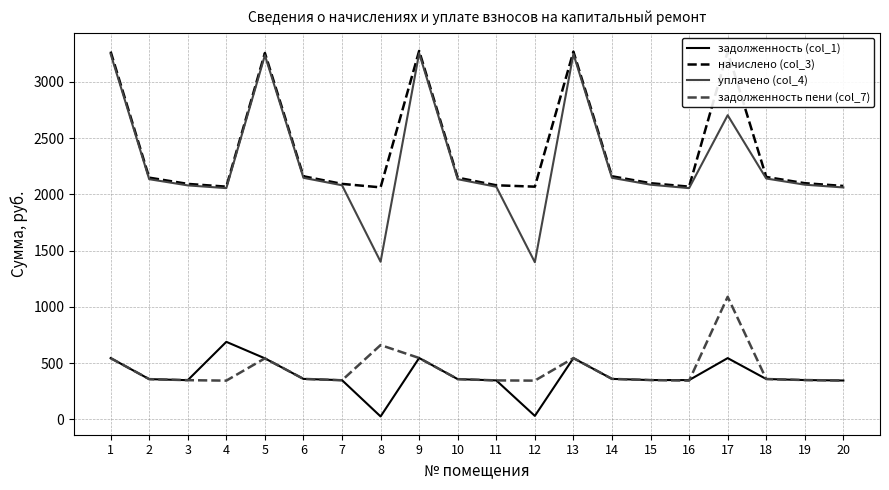

Which series has the largest total across all categories?

начислено (col_3)